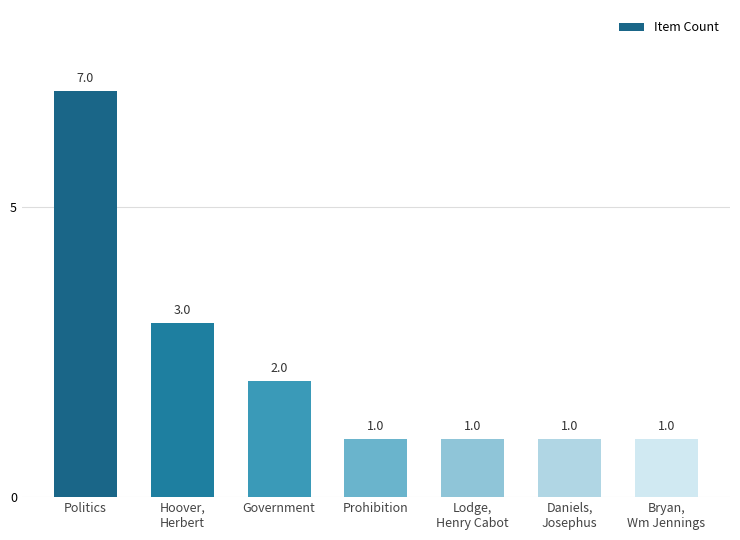

Which has a higher value, Bryan,
Wm Jennings or Hoover,
Herbert?

Hoover,
Herbert